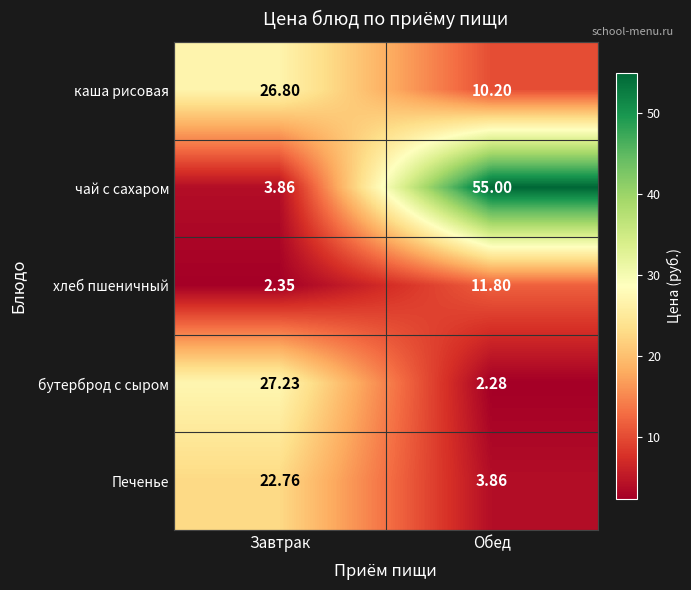

What is the spread (max minus min) of values at Обед?

52.7